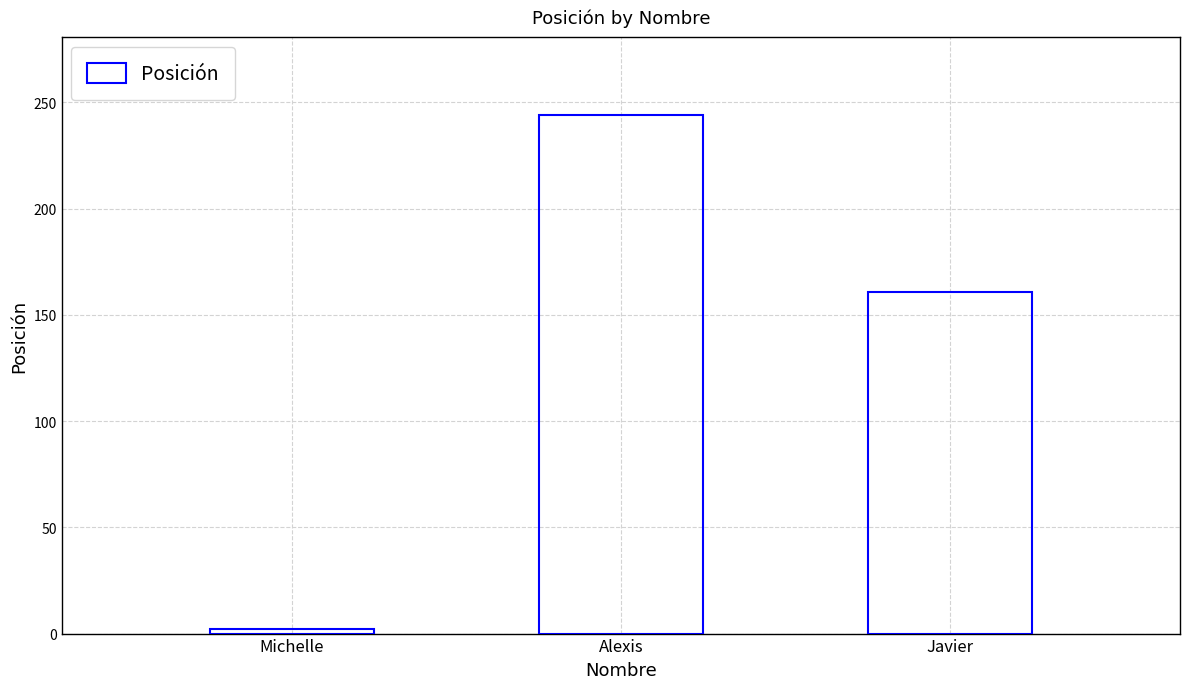

What is the difference between the values at Javier and Michelle?

159